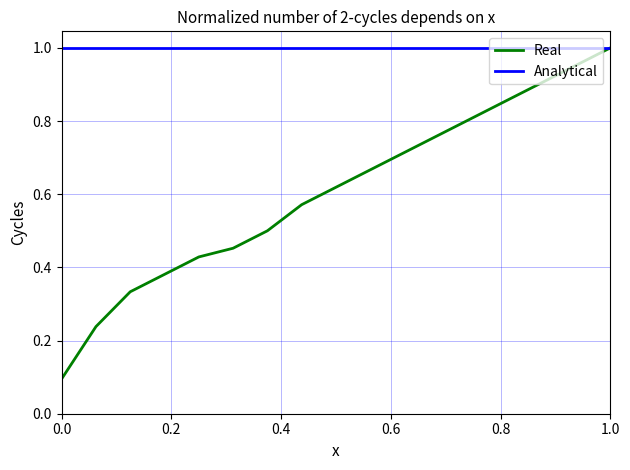

How many lines are shown in the chart?

2